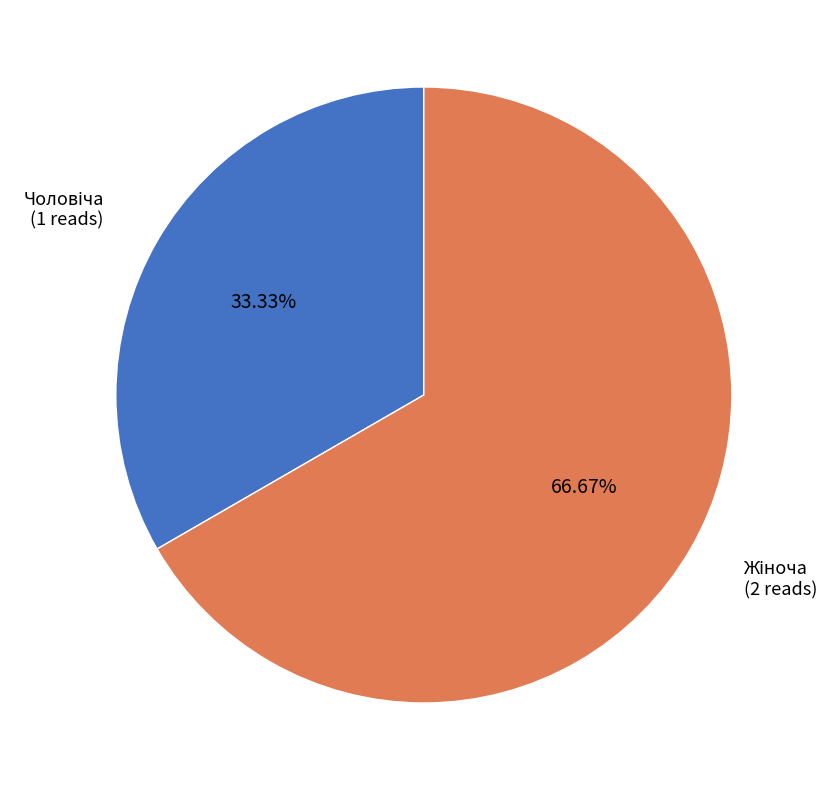

What percentage is the Чоловіча slice, to the nearest percent?

33%